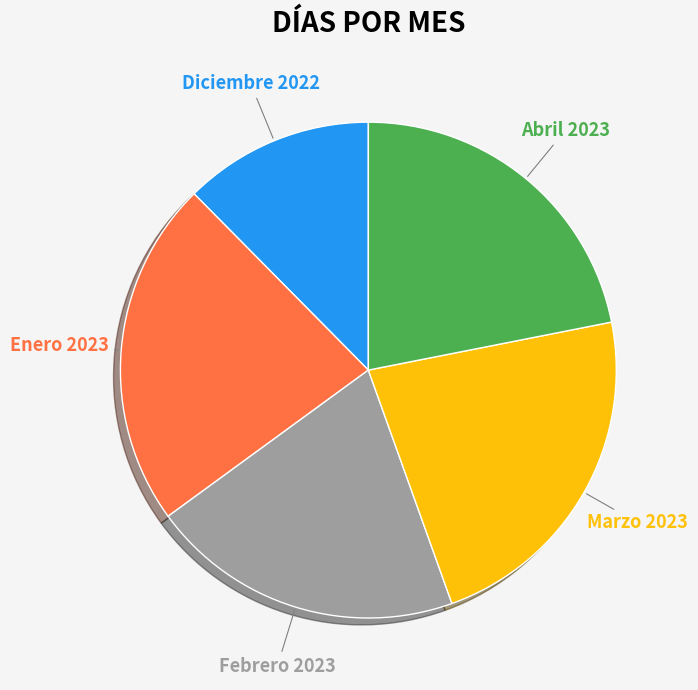

How many slices are in this pie chart?

5